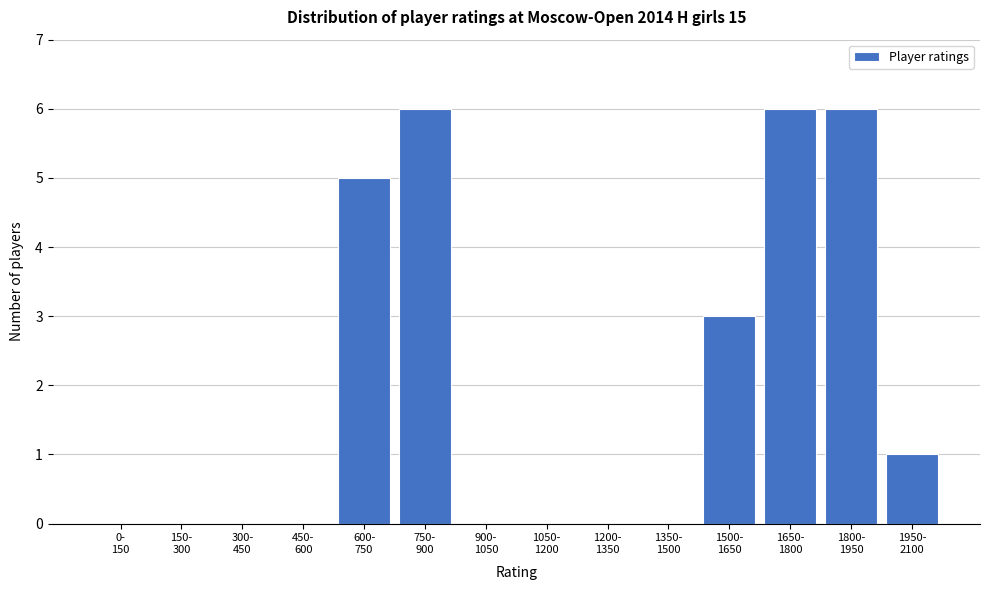

What is the sum of all values?

27